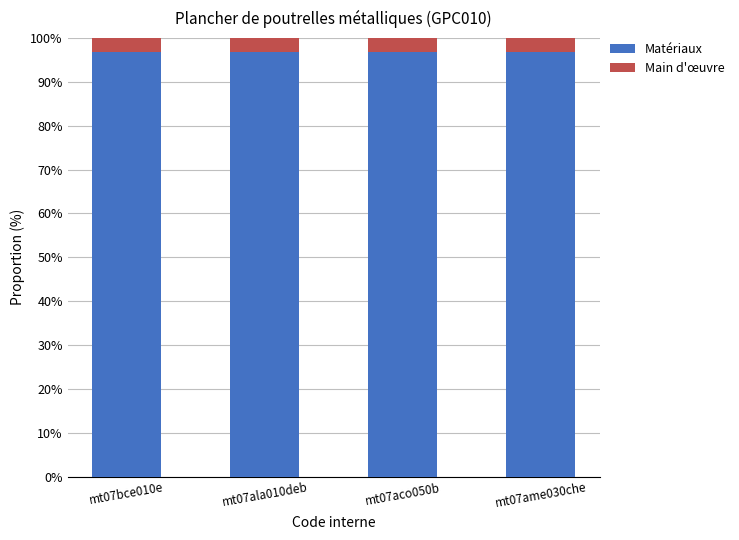

What is the highest value of the Matériaux series?

96.7